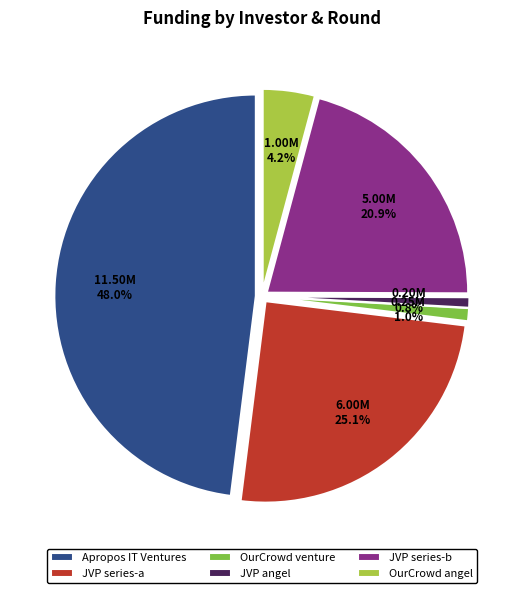

What portion of the pie excludes Apropos IT Ventures?

52.0%